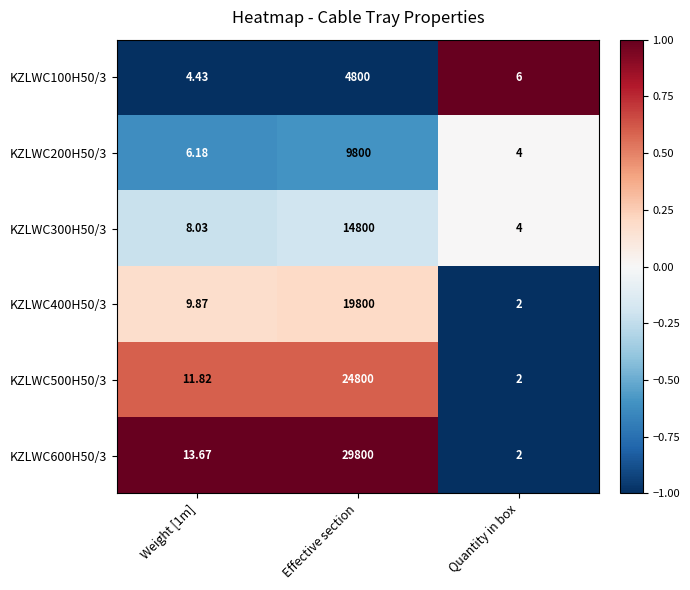

At which label does KZLWC300H50/3 reach its peak?

Effective section